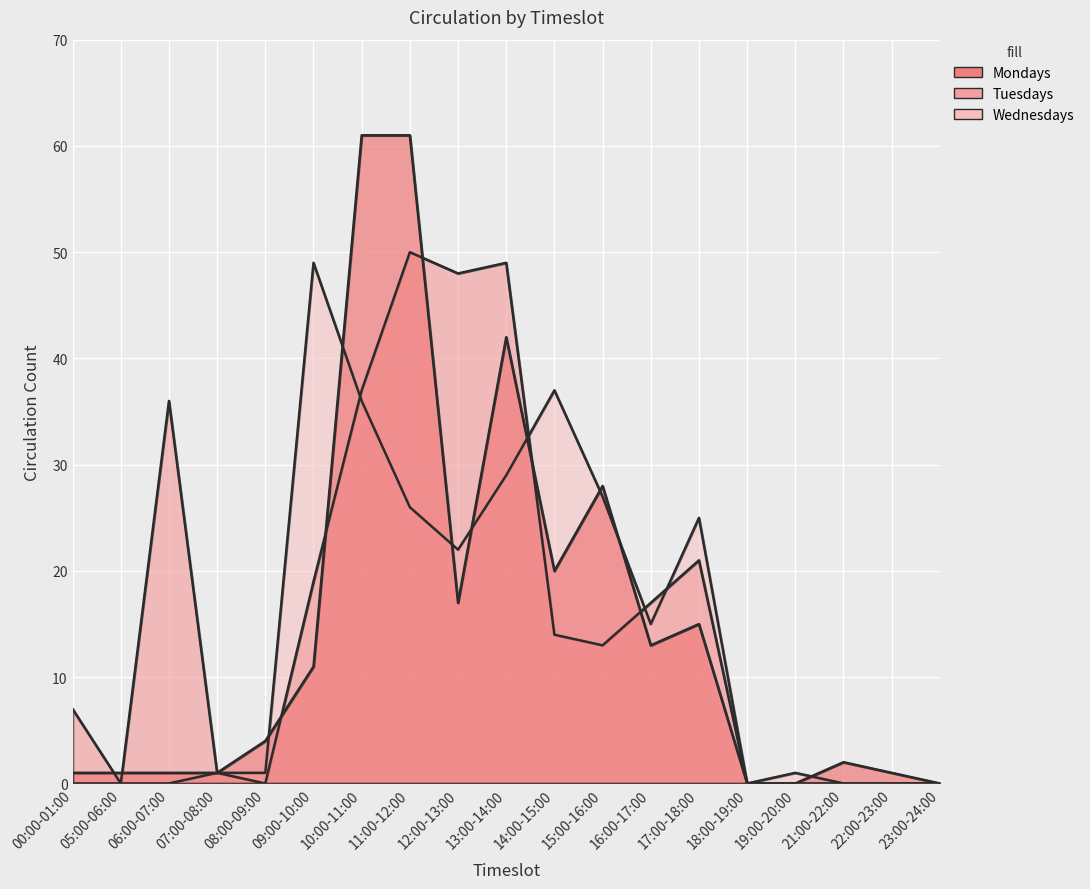

Is it true that Mondays equals 1 at 08:00-09:00?

False